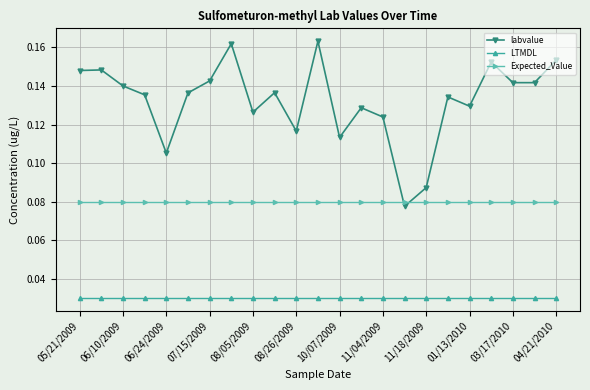

List the series in order of their peak value, lowest first.

LTMDL, Expected_Value, labvalue